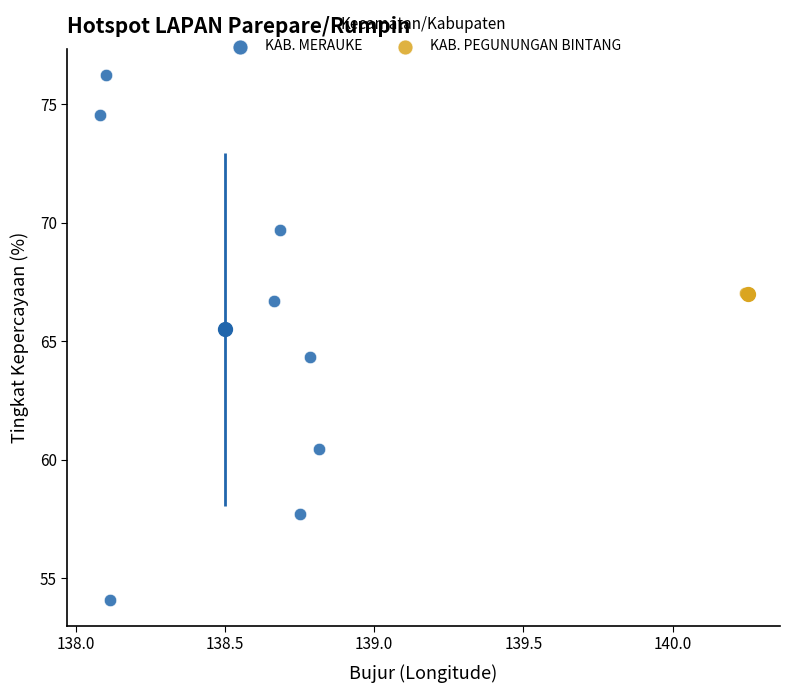

What are all the series names shown in the legend?

KAB. MERAUKE, KAB. PEGUNUNGAN BINTANG